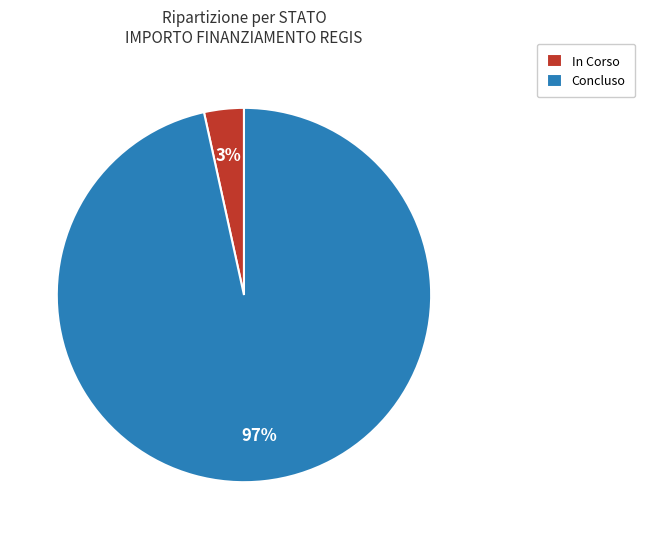

To the nearest percent, what is the combined percentage of In Corso and Concluso?

100%